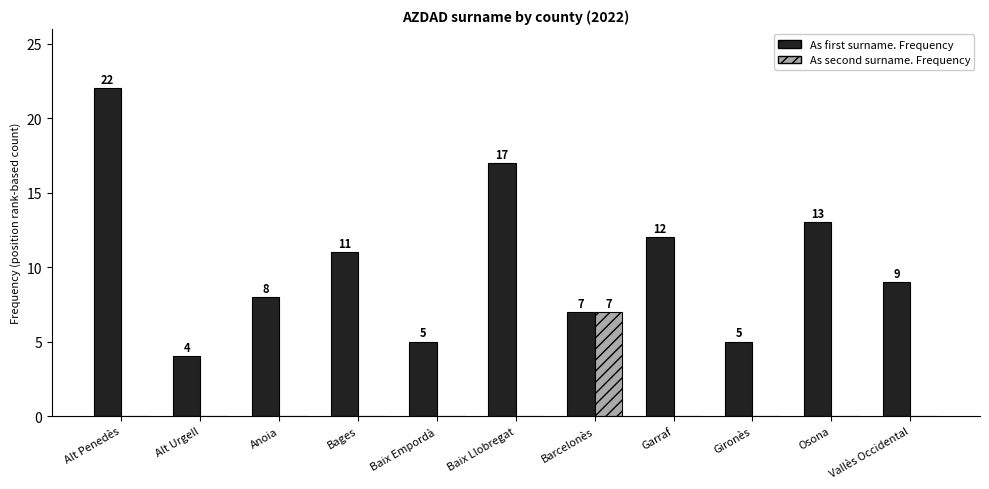

The value of As second surname. Frequency at Baix Empordà is 0. True or false?

True